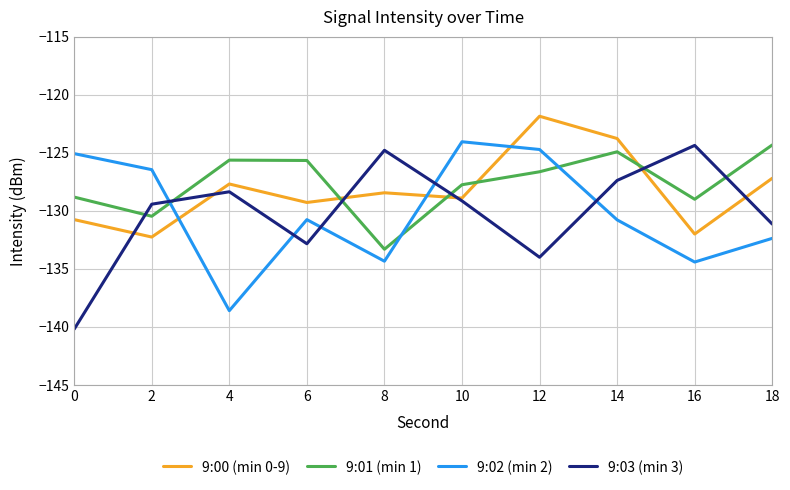

Does the chart have visible grid lines?

Yes